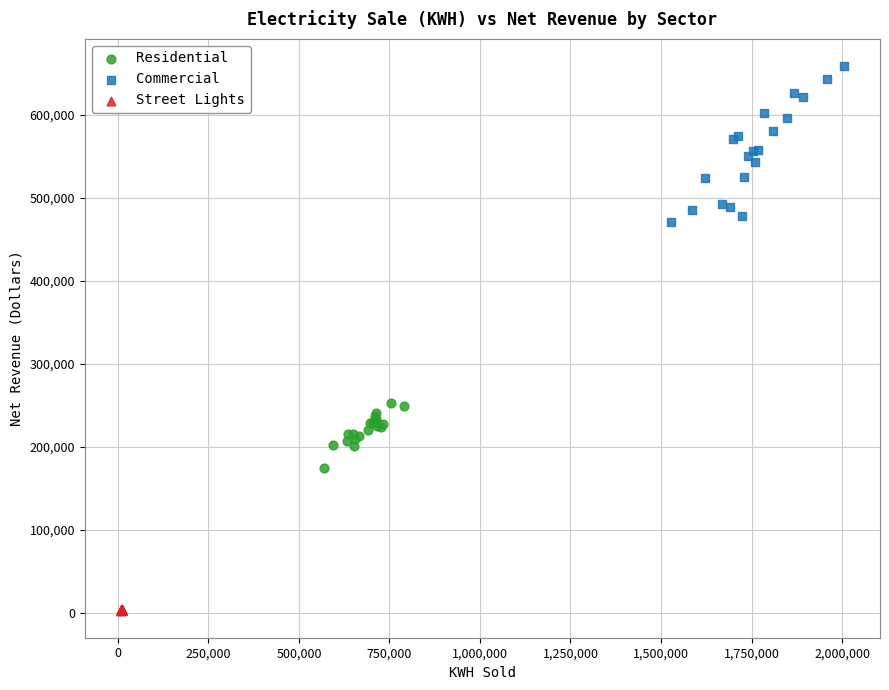

Which series has the widest spread of Y values?

Commercial